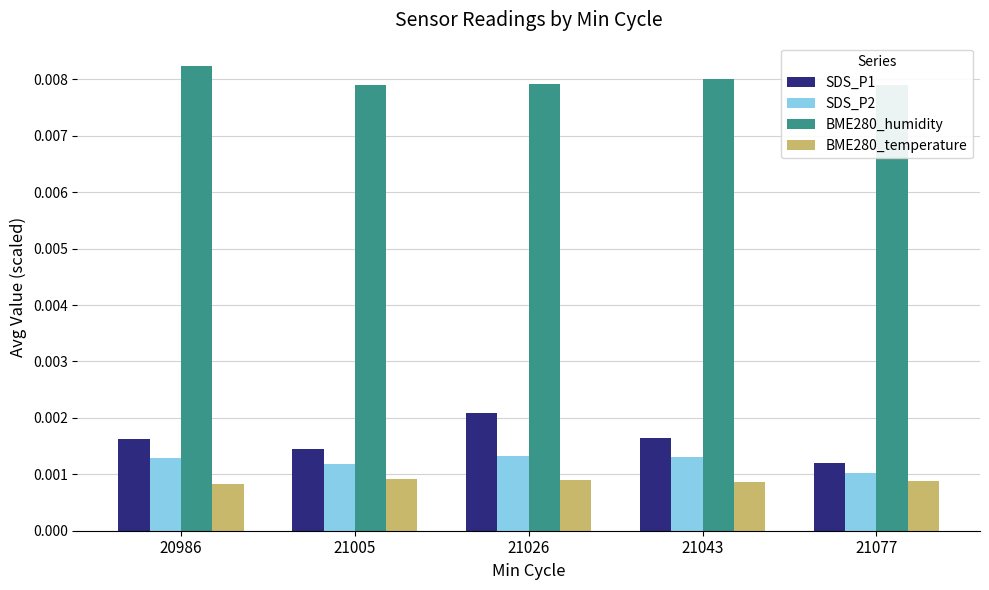

Count the number of data series in this chart.

4